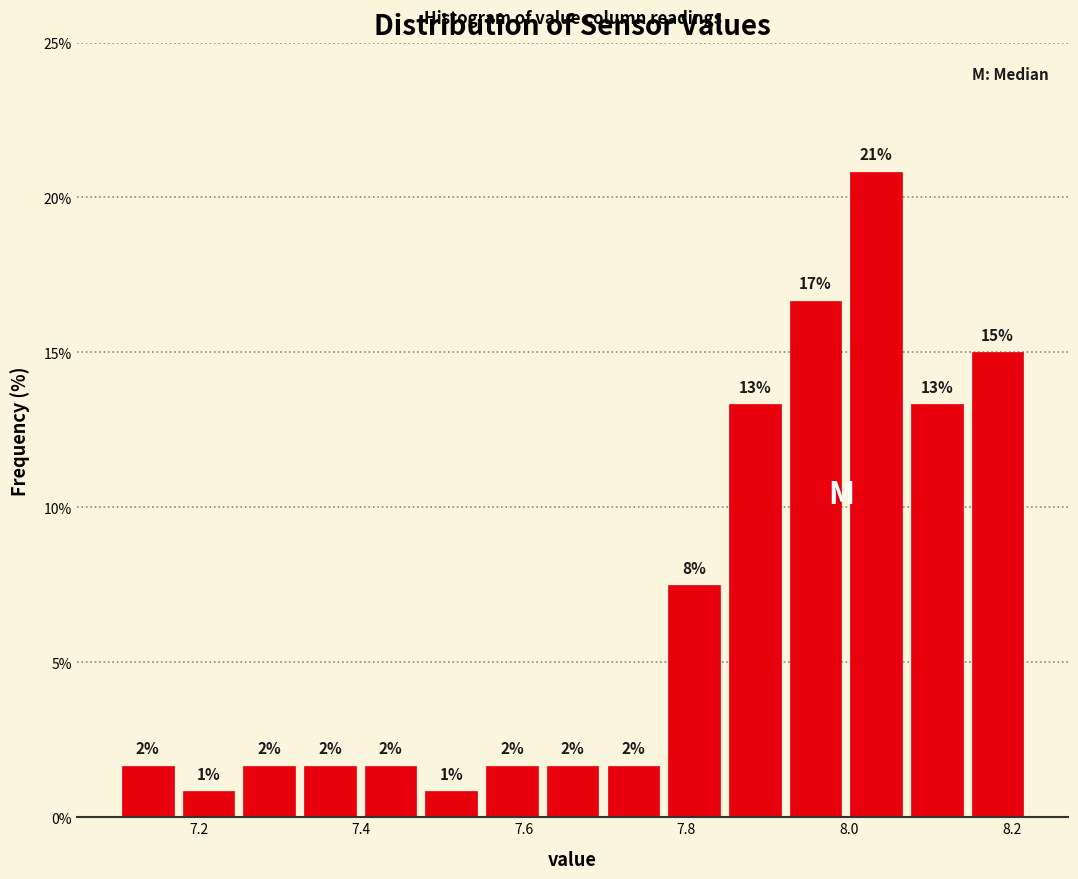

Read against the x-axis, roughly where is the centre of the tallest bar?

8.04